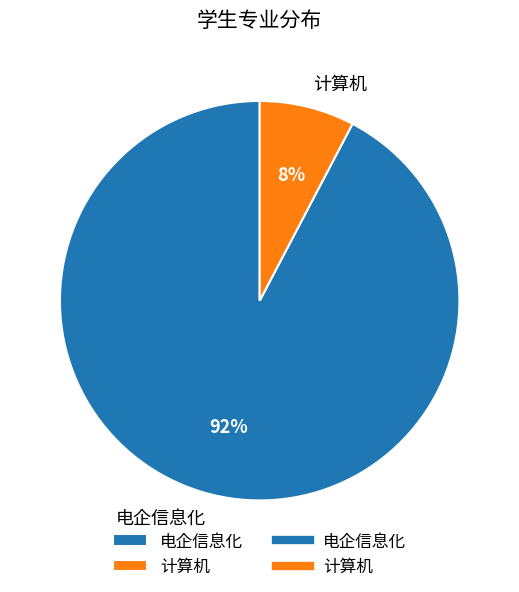

To the nearest percent, what portion does 计算机 represent?

8%